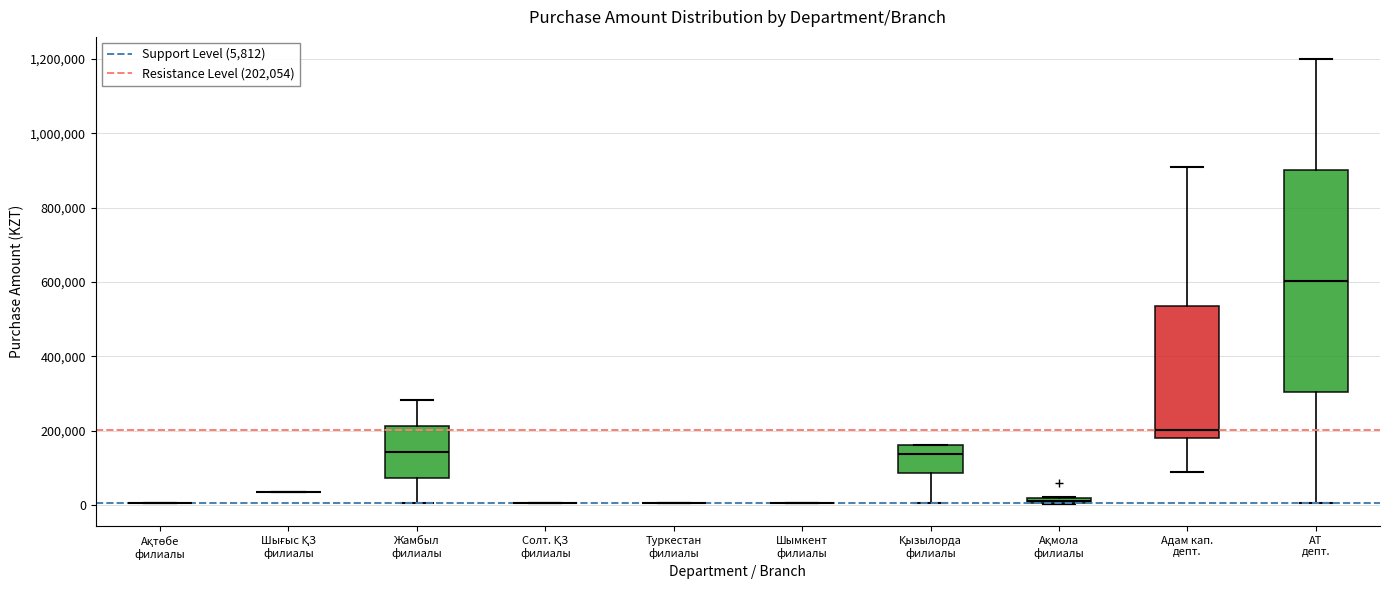

Which box is the tallest, from its lower edge to its upper edge?

АТ депт.